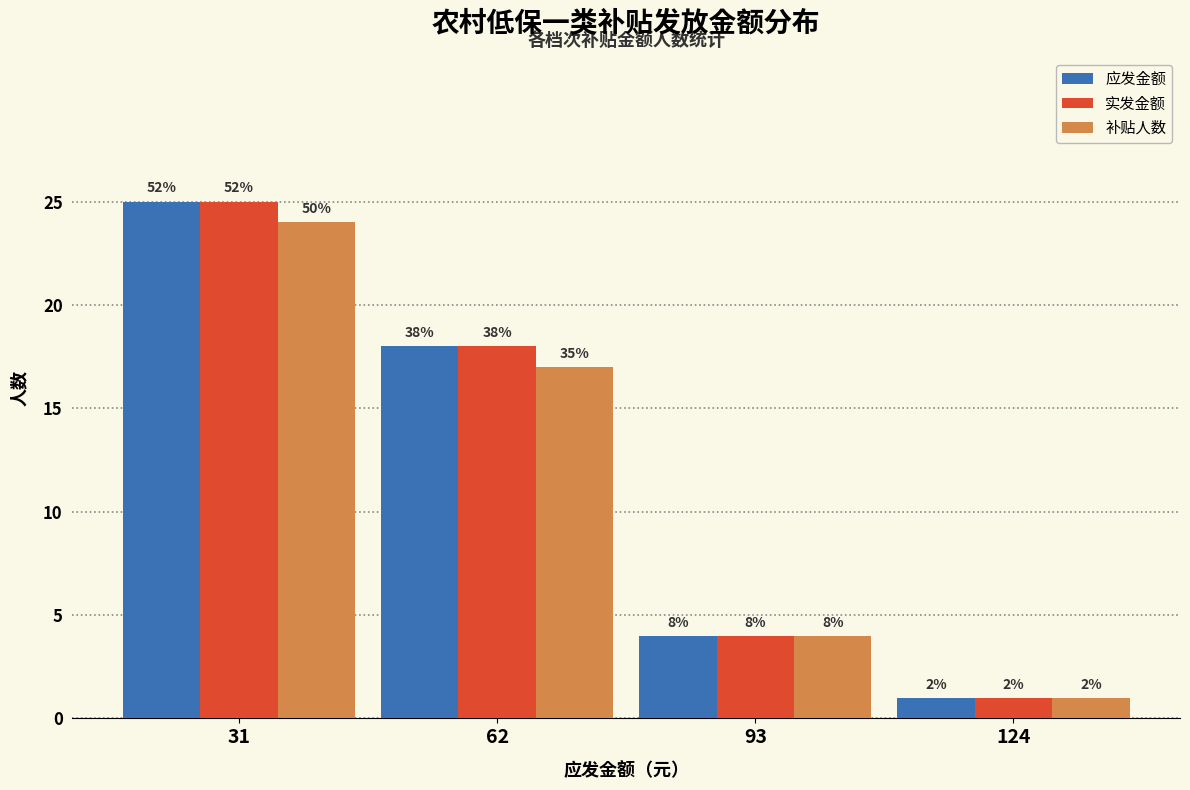

List the labels in order of 实发金额 value, smallest first.

124, 93, 62, 31